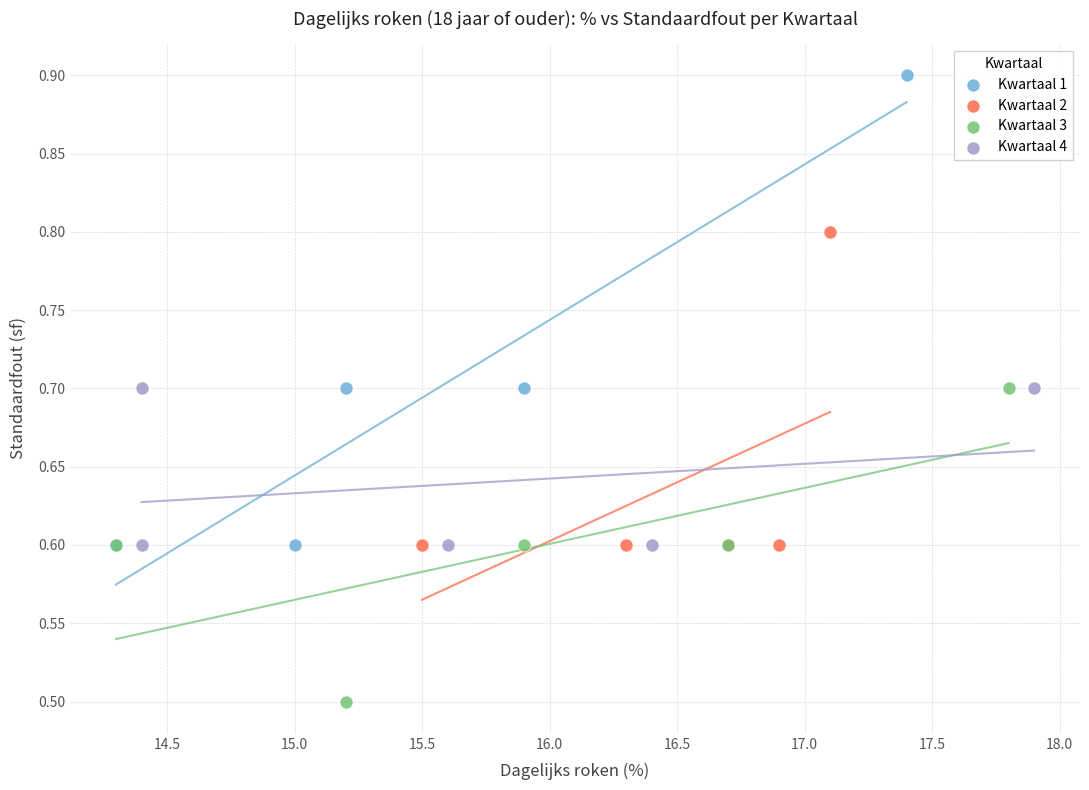

Which series contains the highest Y value?

Kwartaal 1